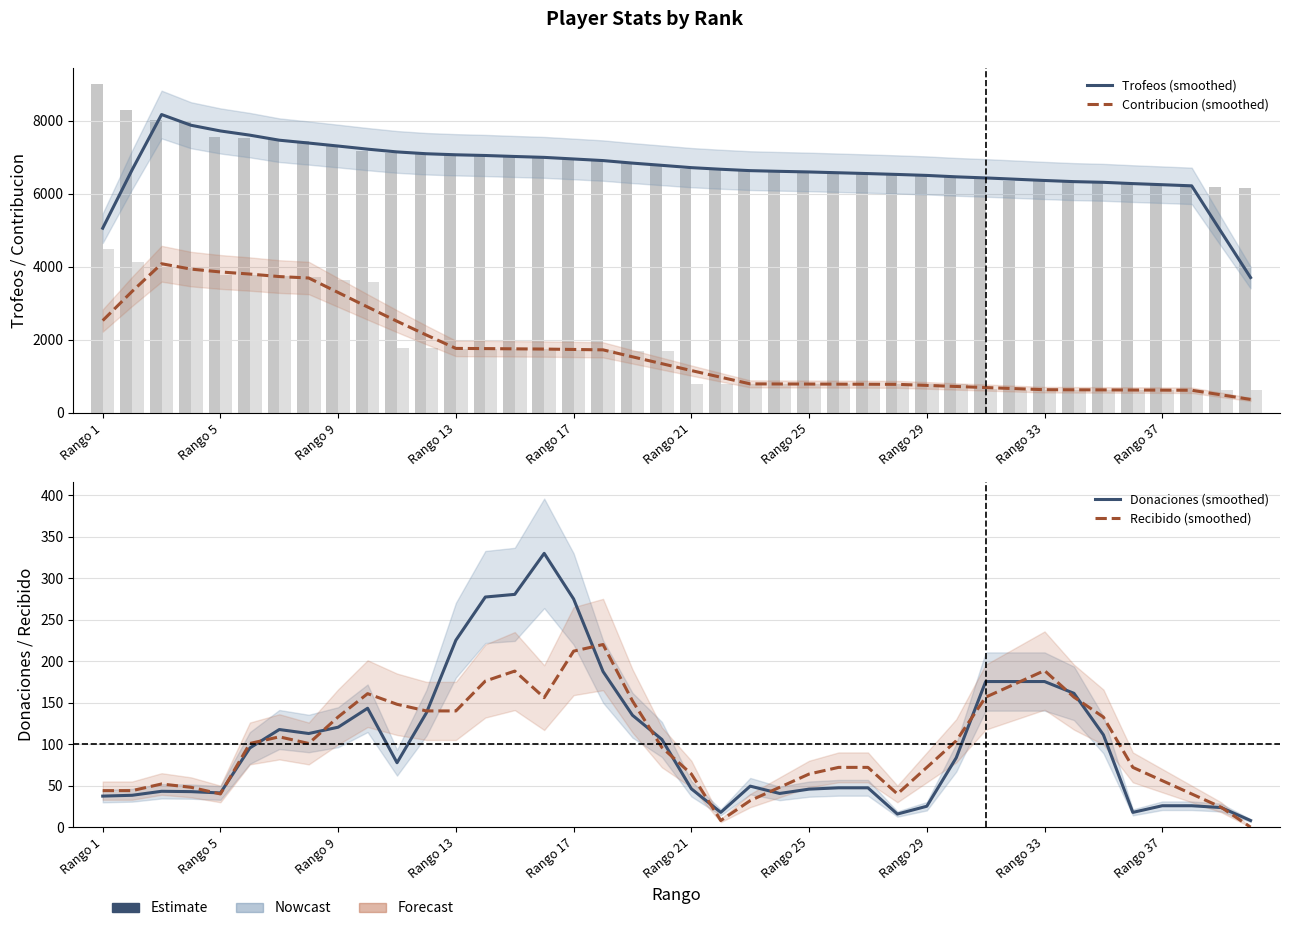

How many series are shown in this chart?

4